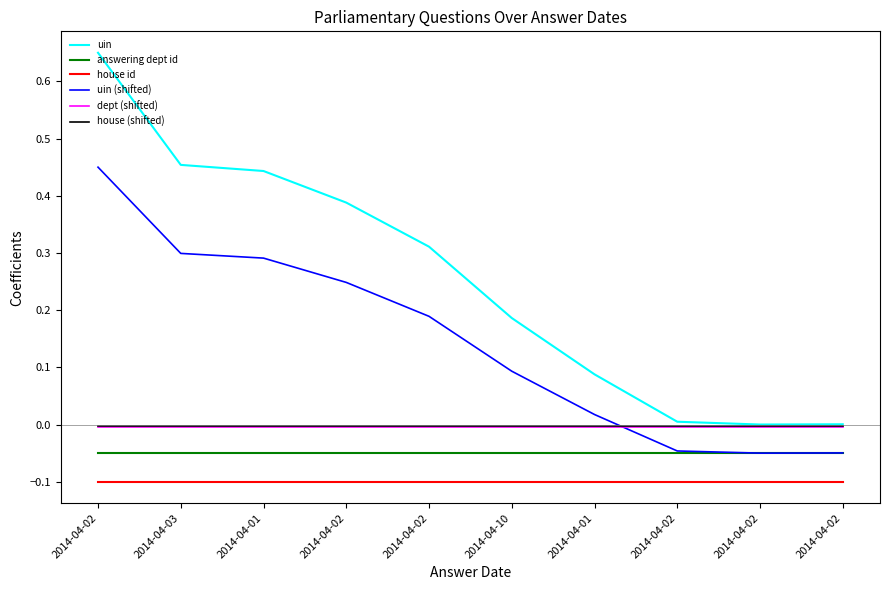

True or false: house id has more than 1 interior local peaks.

False